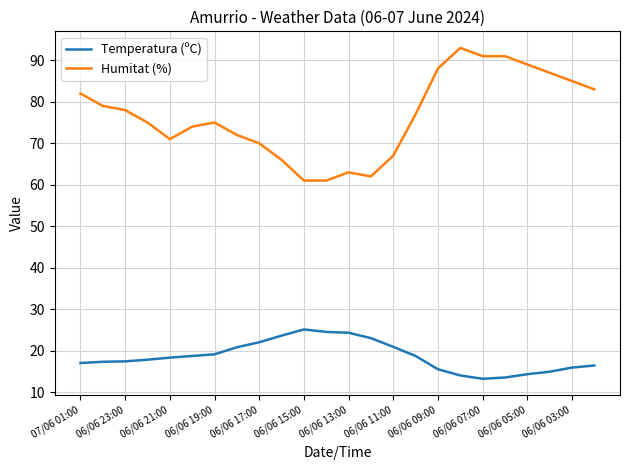

List the series in order of their overall mean, lowest first.

Temperatura (ºC), Humitat (%)